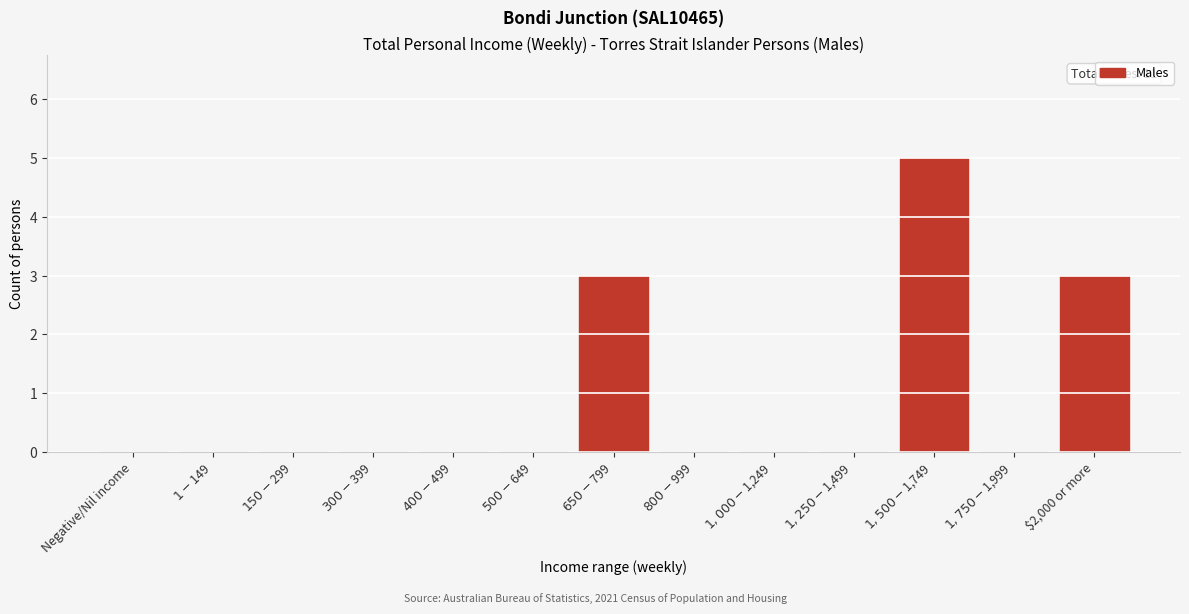

What is the maximum value shown in the chart?

5